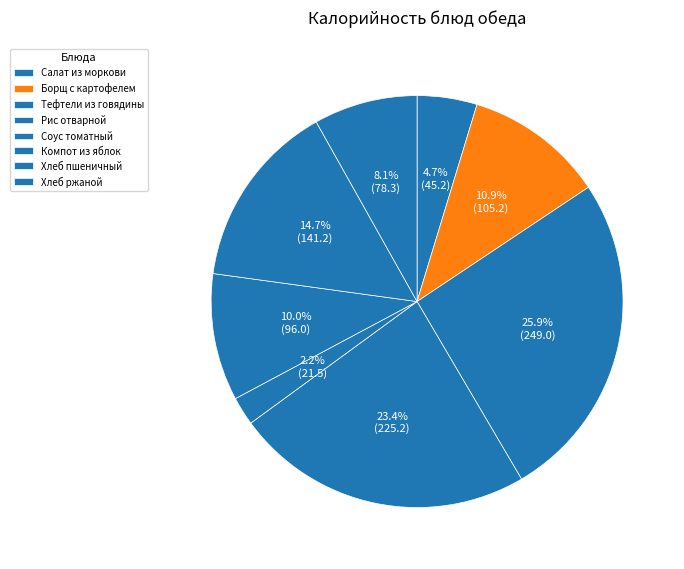

Count the number of slices in the pie.

8